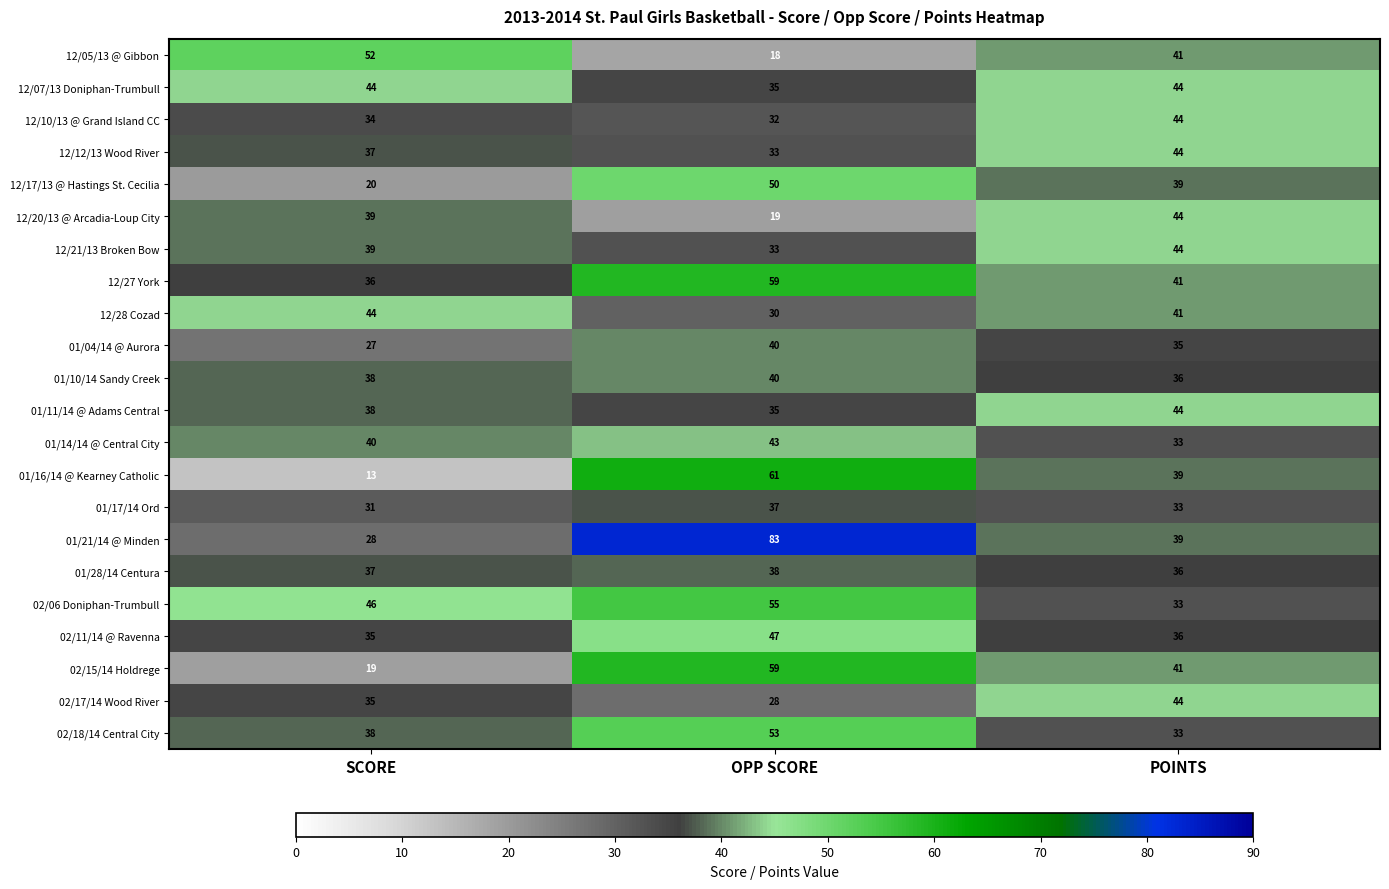

What is the spread (max minus min) of values at POINTS?

11